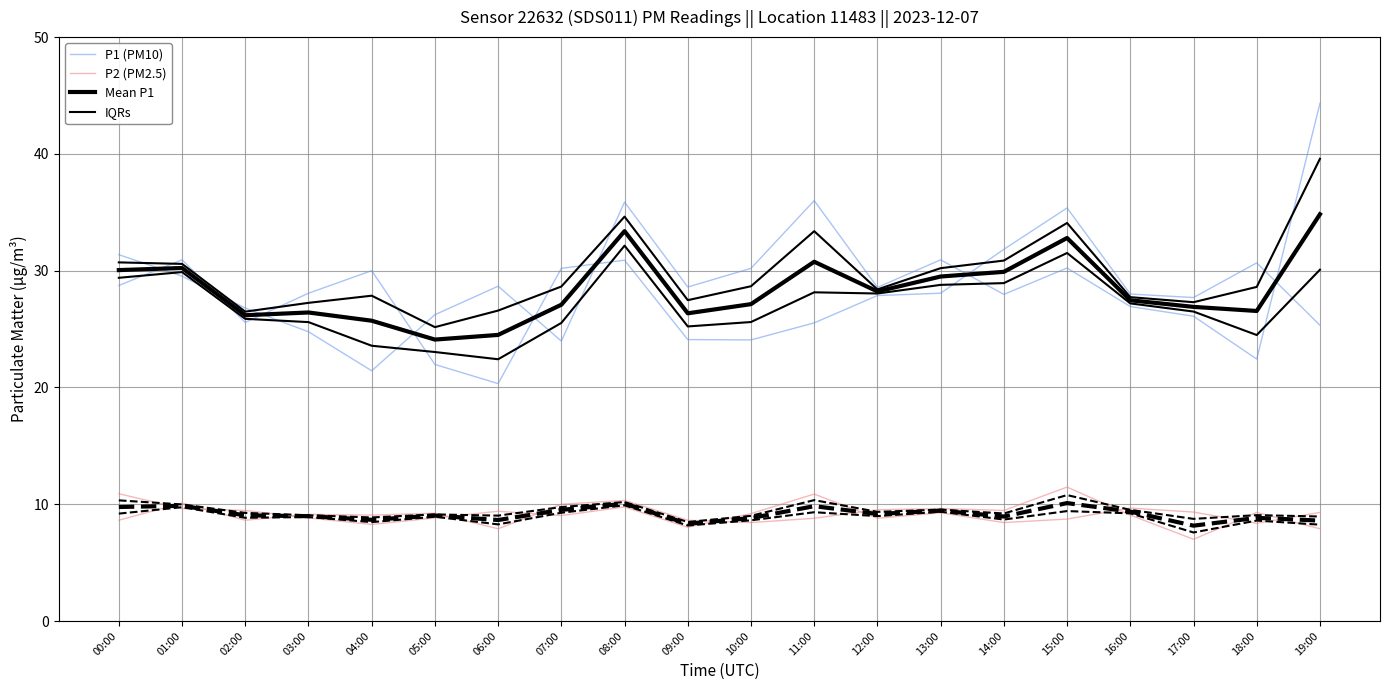

What is the label of the 16th point from the right?

04:00